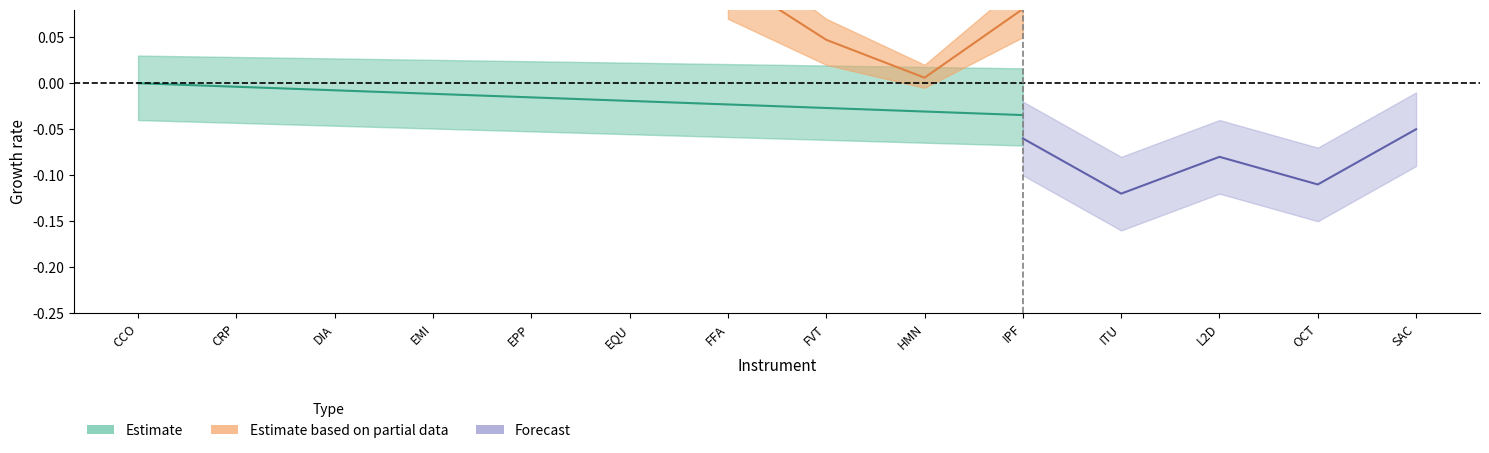

List the labels in order of value, largest first.

CCO, CRP, DIA, EMI, EPP, EQU, FFA, FVT, HMN, IPF